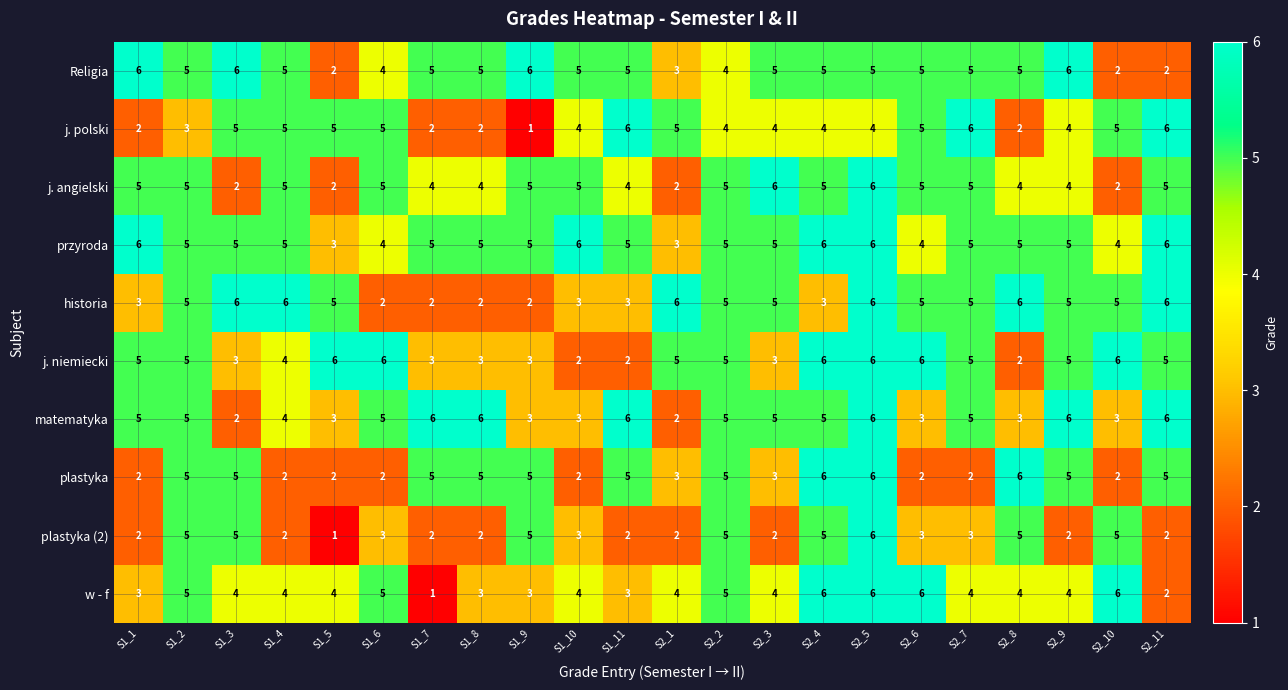

What is the highest value of the j. niemiecki series?

6